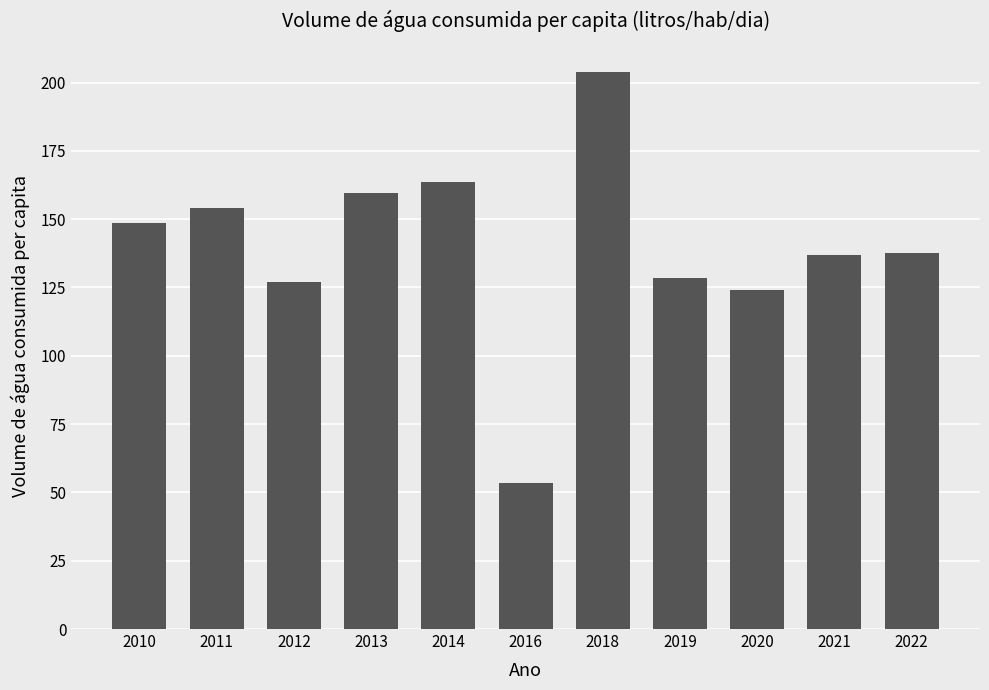

True or false: the data shows 84.6 at 2019.

False